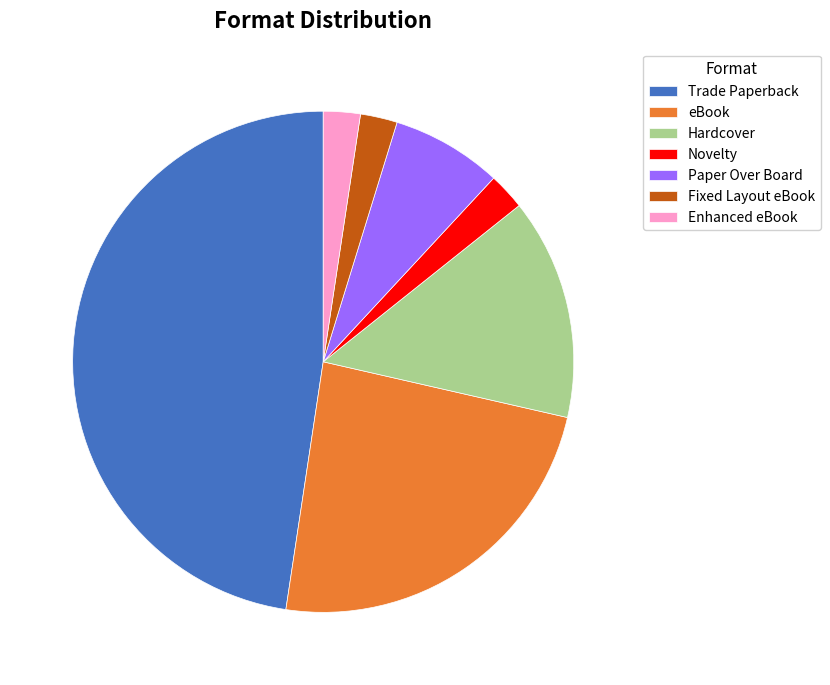

Is there a majority slice in this chart?

No